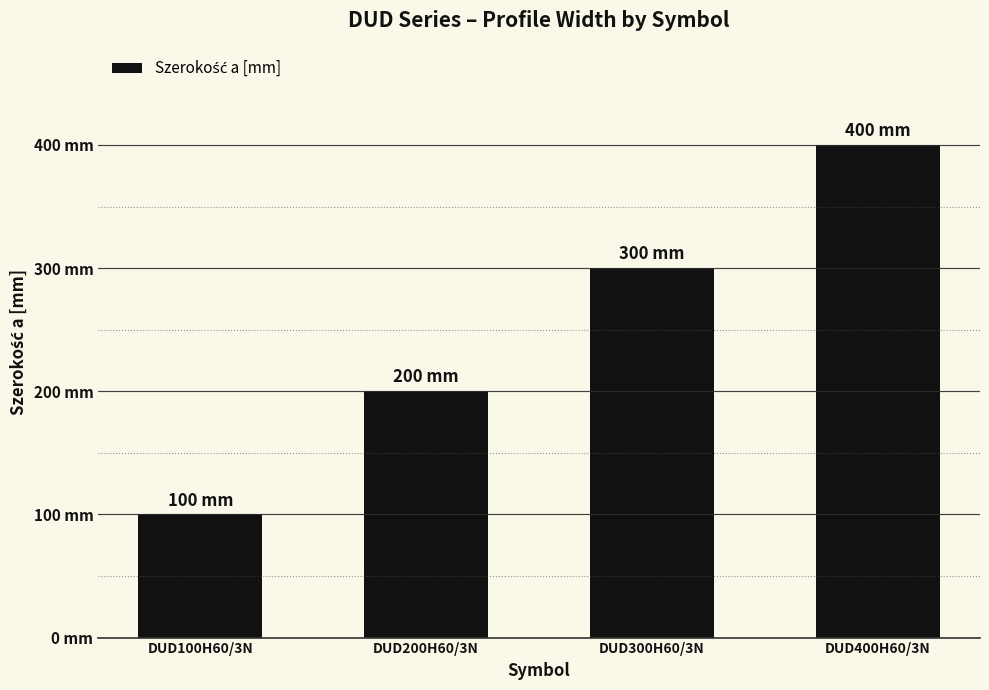

List the labels in order of value, smallest first.

DUD100H60/3N, DUD200H60/3N, DUD300H60/3N, DUD400H60/3N